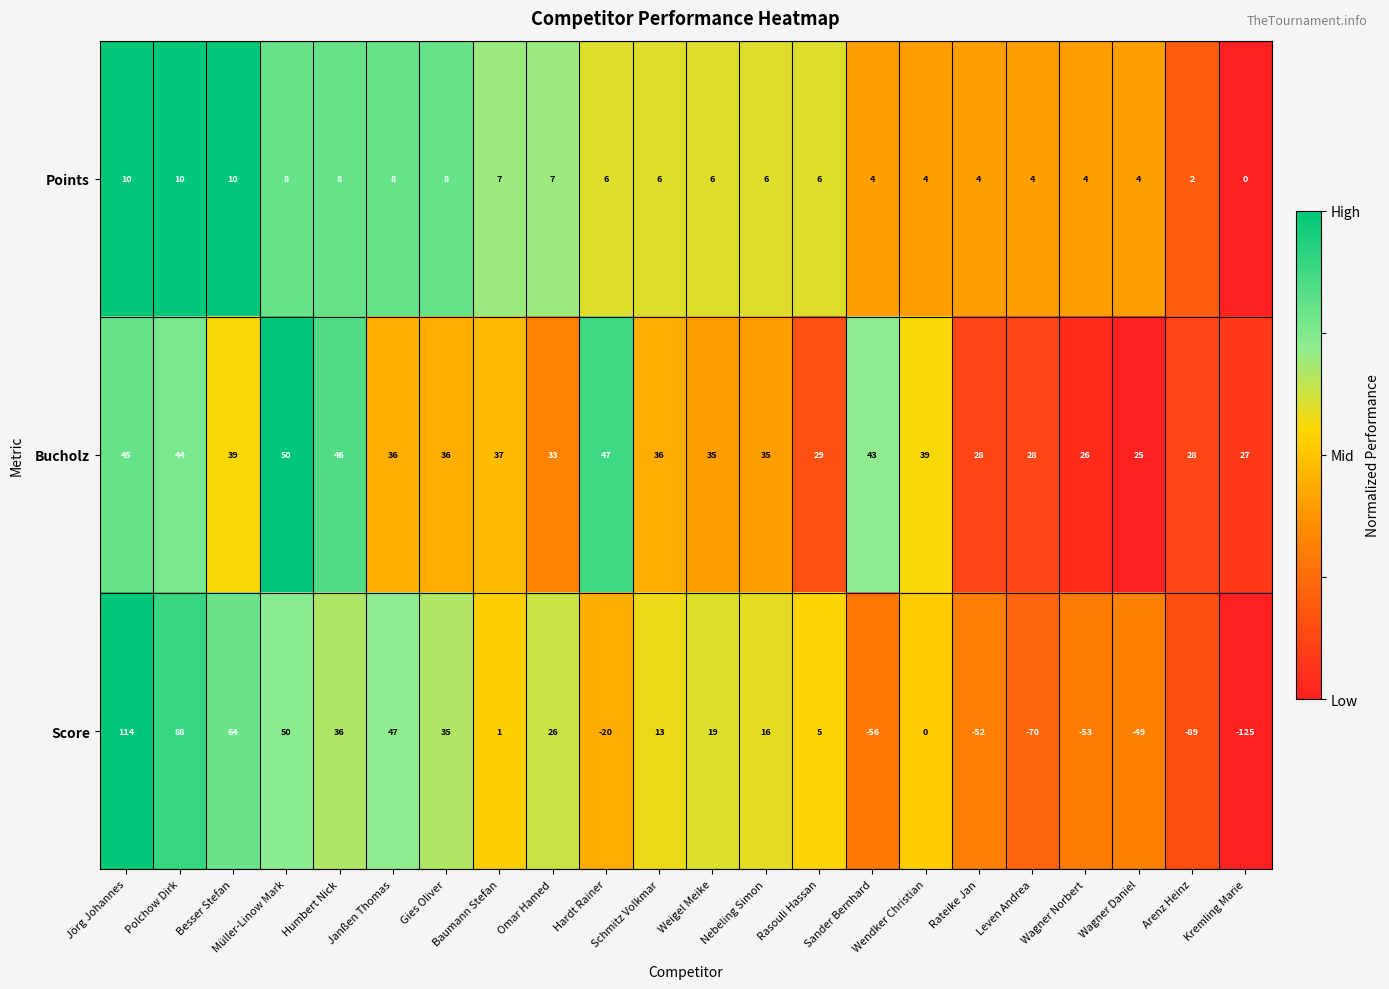

List the series in order of their overall mean, highest first.

Bucholz, Points, Score